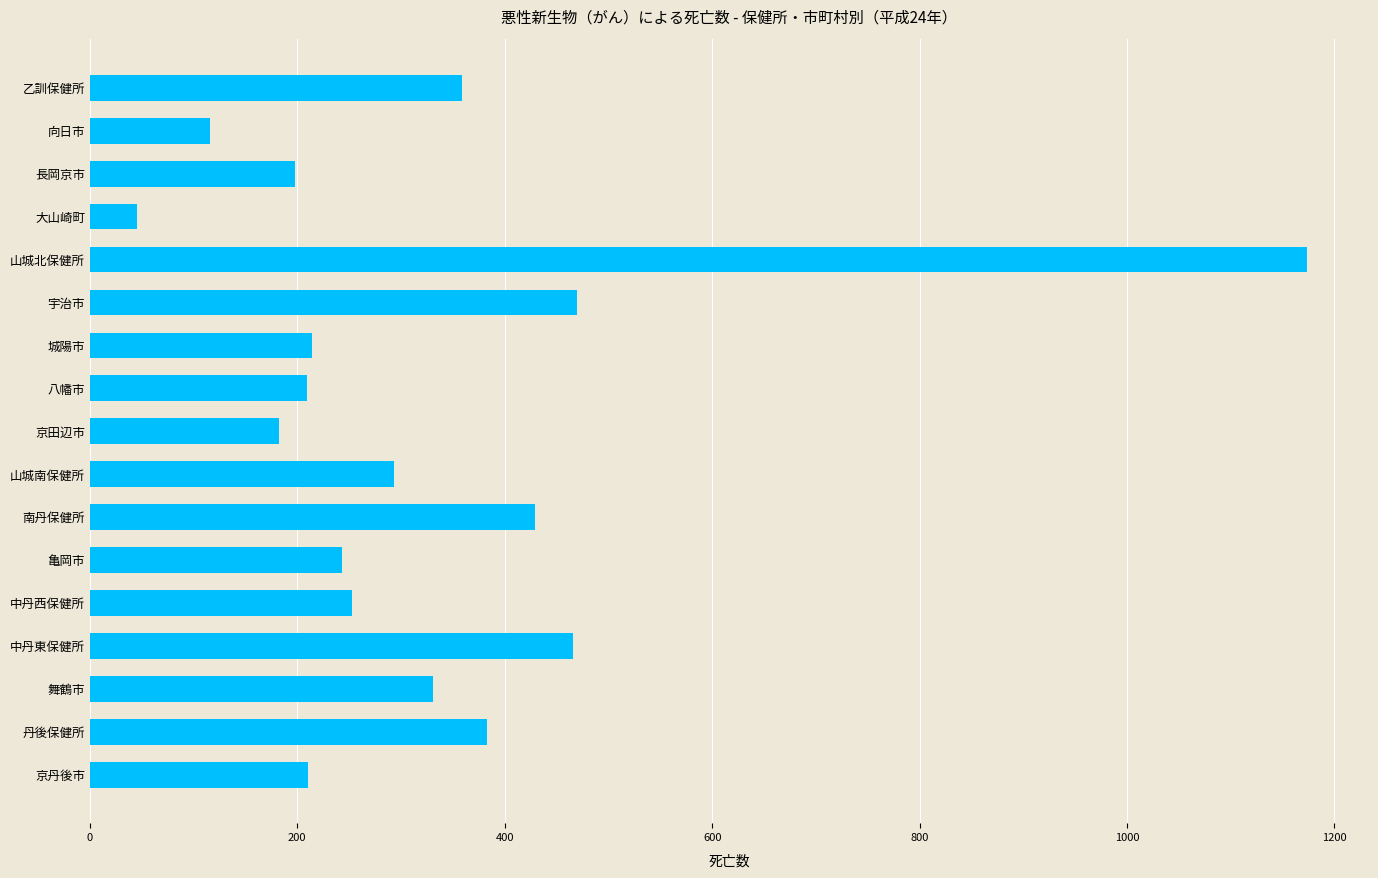

How many bars are there in total?

17